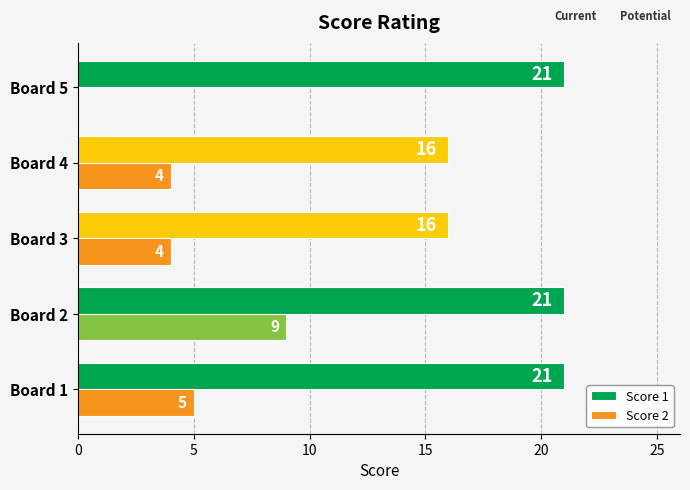

The Score 2 series shows 0 at Board 5. True or false?

True